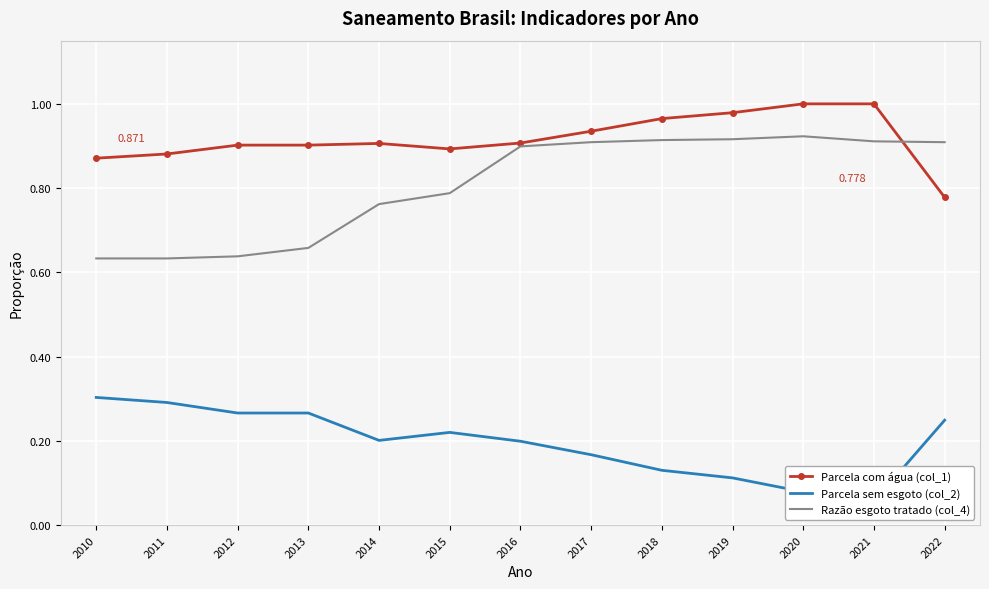

True or false: Razão esgoto tratado (col_4) has more than 0 points higher than both neighbors.

True